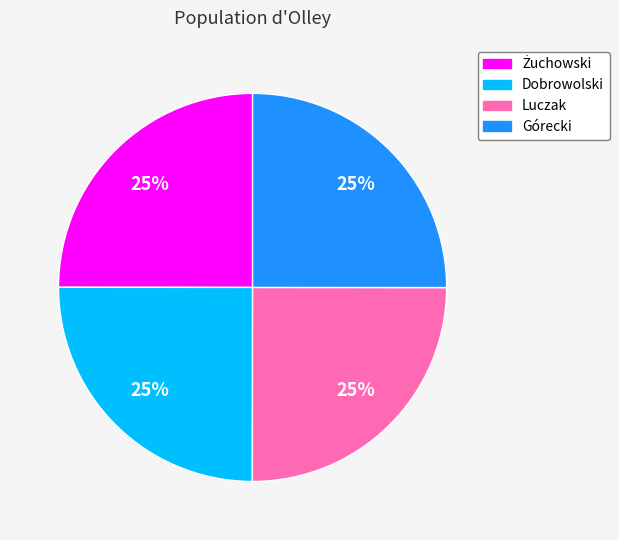

Is there a majority slice in this chart?

No